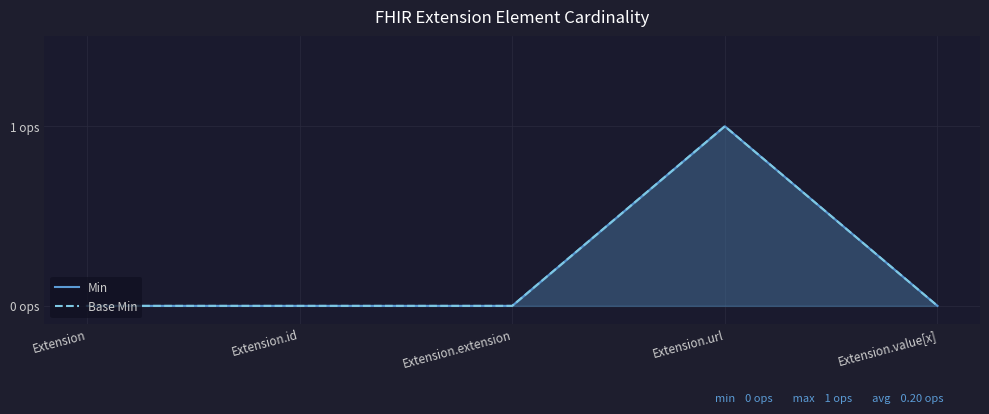

At which category is the sum across all series the highest?

Extension.url